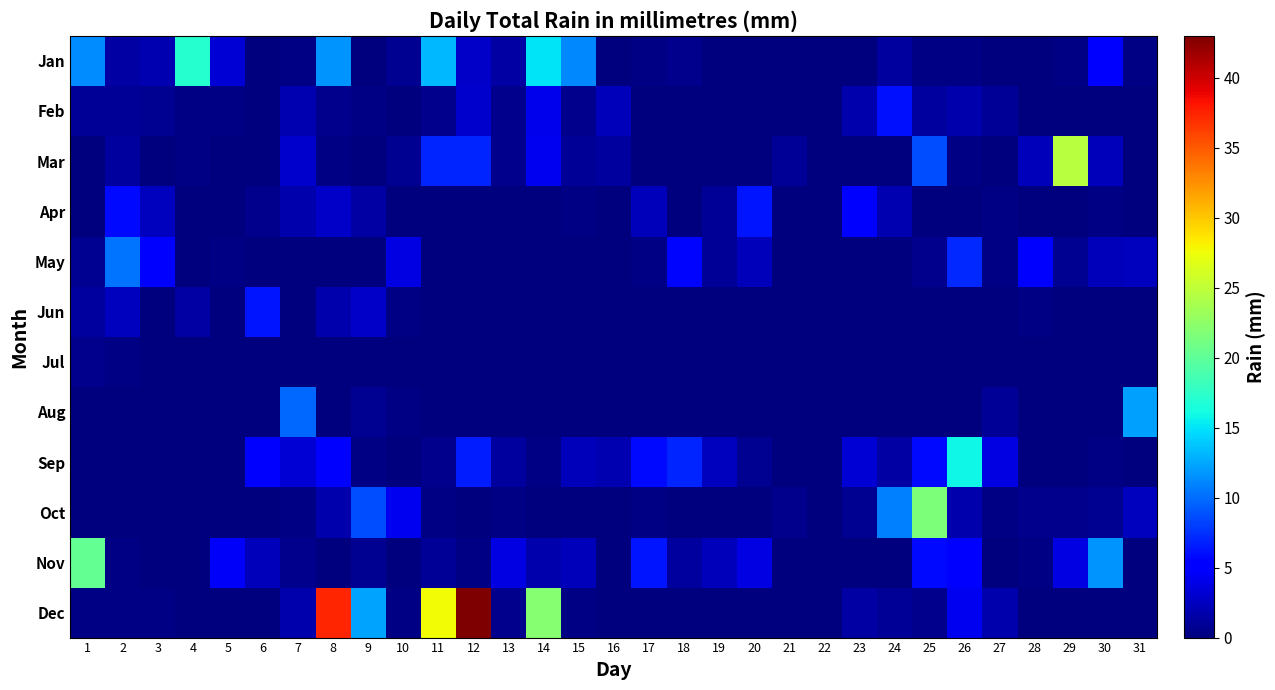

How many distinct data groups are displayed?

12